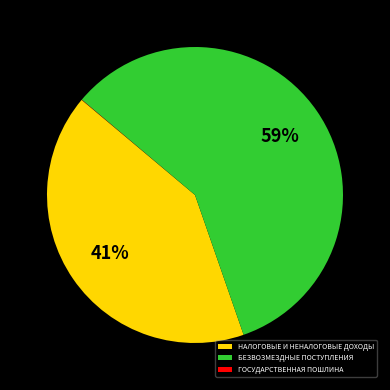

Which category has the biggest portion of the pie?

БЕЗВОЗМЕЗДНЫЕ ПОСТУПЛЕНИЯ